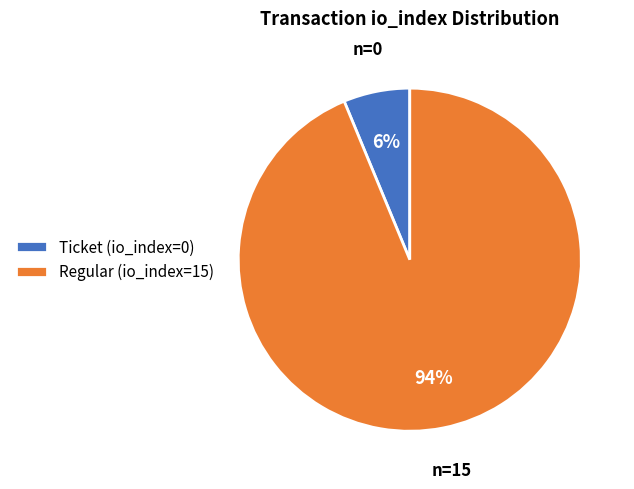

Rank the categories by value from highest to lowest.

Regular (io_index=15), Ticket (io_index=0)